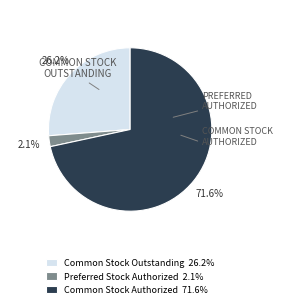

Combined, what portion of the pie is Common Stock Outstanding 26.2% and Common Stock Authorized 71.6%?

97.9%